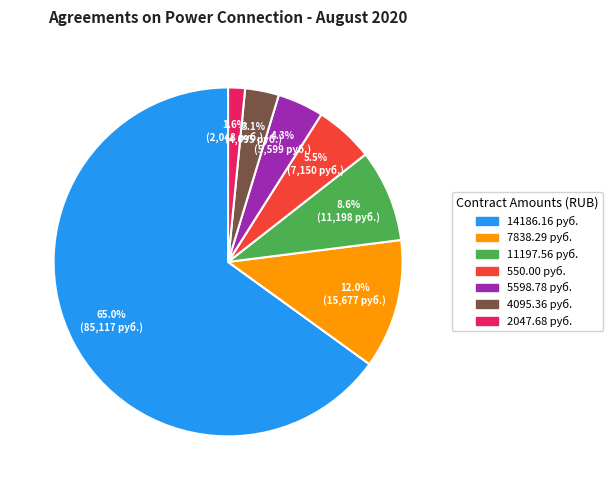

Does any single category account for the majority?

Yes